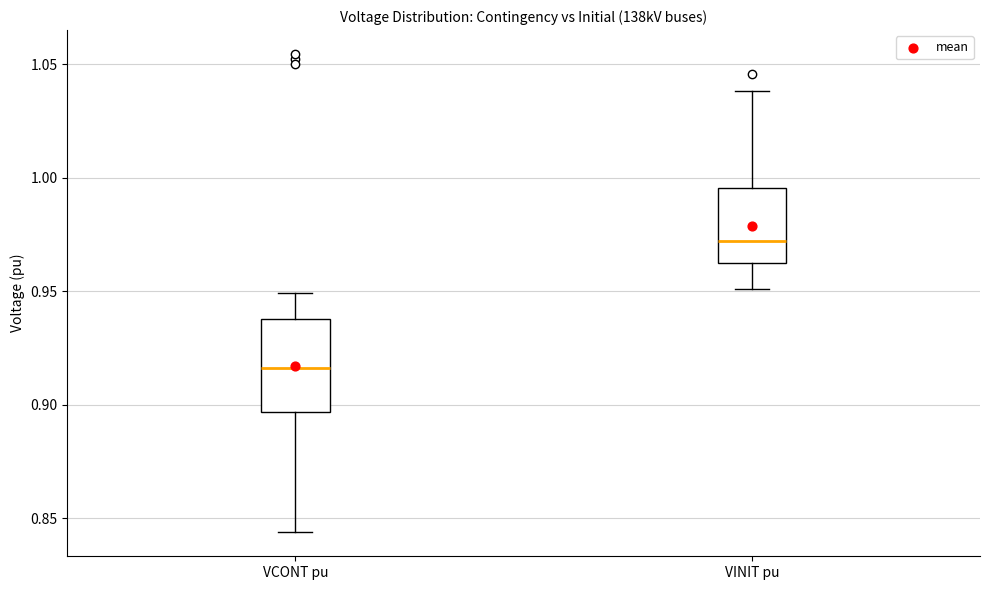

Which box's median line is the highest?

VINIT pu